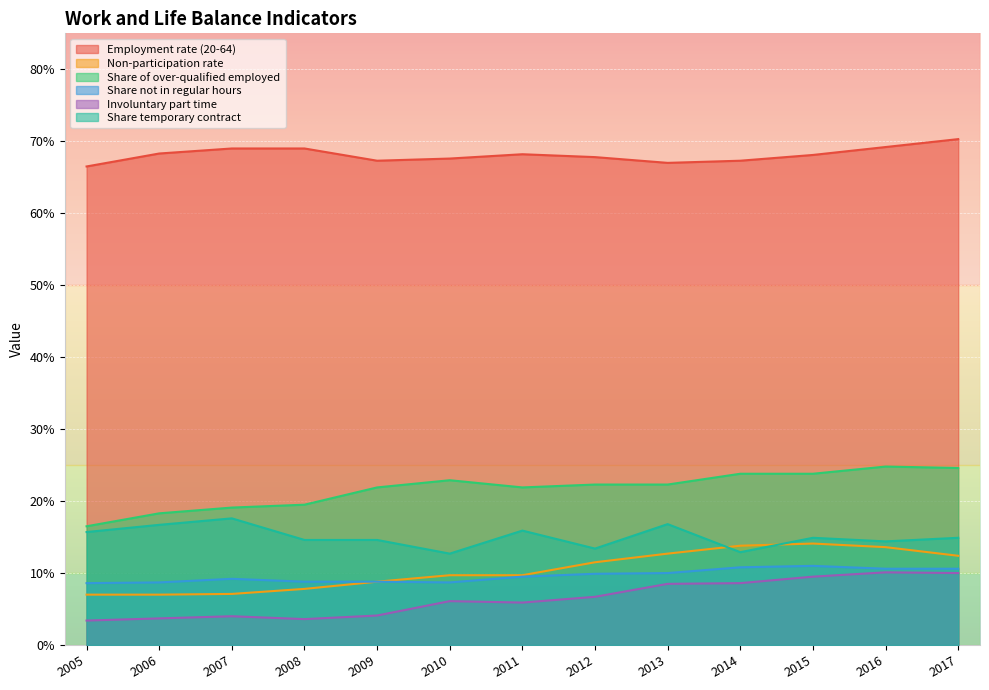

Reading right to left, extract all data points from this chart.

Employment rate (20-64): 2017=70.3	2016=69.2	2015=68.1	2014=67.3	2013=67.0	2012=67.8	2011=68.2	2010=67.6	2009=67.3	2008=69.0	2007=69.0	2006=68.3	2005=66.5
Non-participation rate: 2017=12.4	2016=13.6	2015=14.1	2014=13.8	2013=12.7	2012=11.5	2011=9.7	2010=9.7	2009=8.8	2008=7.8	2007=7.1	2006=7.0	2005=7.0
Share of over-qualified employed: 2017=24.6	2016=24.8	2015=23.8	2014=23.8	2013=22.3	2012=22.3	2011=21.9	2010=22.9	2009=21.9	2008=19.5	2007=19.1	2006=18.3	2005=16.5
Share not in regular hours: 2017=10.6	2016=10.6	2015=11.0	2014=10.8	2013=10.0	2012=9.9	2011=9.5	2010=8.7	2009=8.8	2008=8.8	2007=9.2	2006=8.7	2005=8.6
Involuntary part time: 2017=10.0	2016=10.1	2015=9.5	2014=8.6	2013=8.5	2012=6.7	2011=5.9	2010=6.1	2009=4.1	2008=3.6	2007=4.0	2006=3.7	2005=3.4
Share temporary contract: 2017=14.9	2016=14.4	2015=14.9	2014=12.9	2013=16.8	2012=13.4	2011=15.9	2010=12.7	2009=14.6	2008=14.6	2007=17.6	2006=16.7	2005=15.7